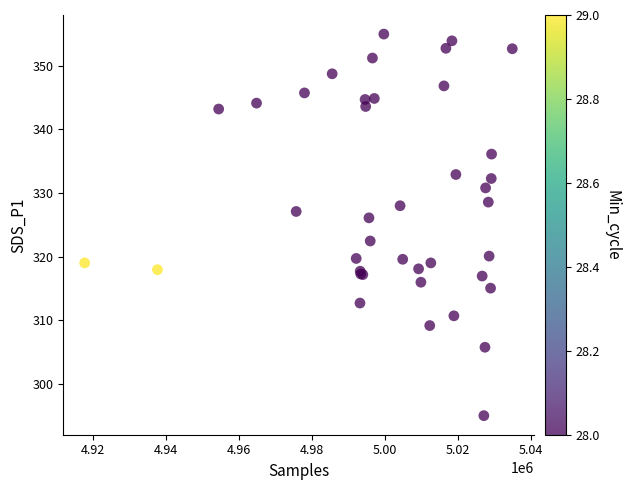

What Y value in the scatter plot is closest to 325?

326.1